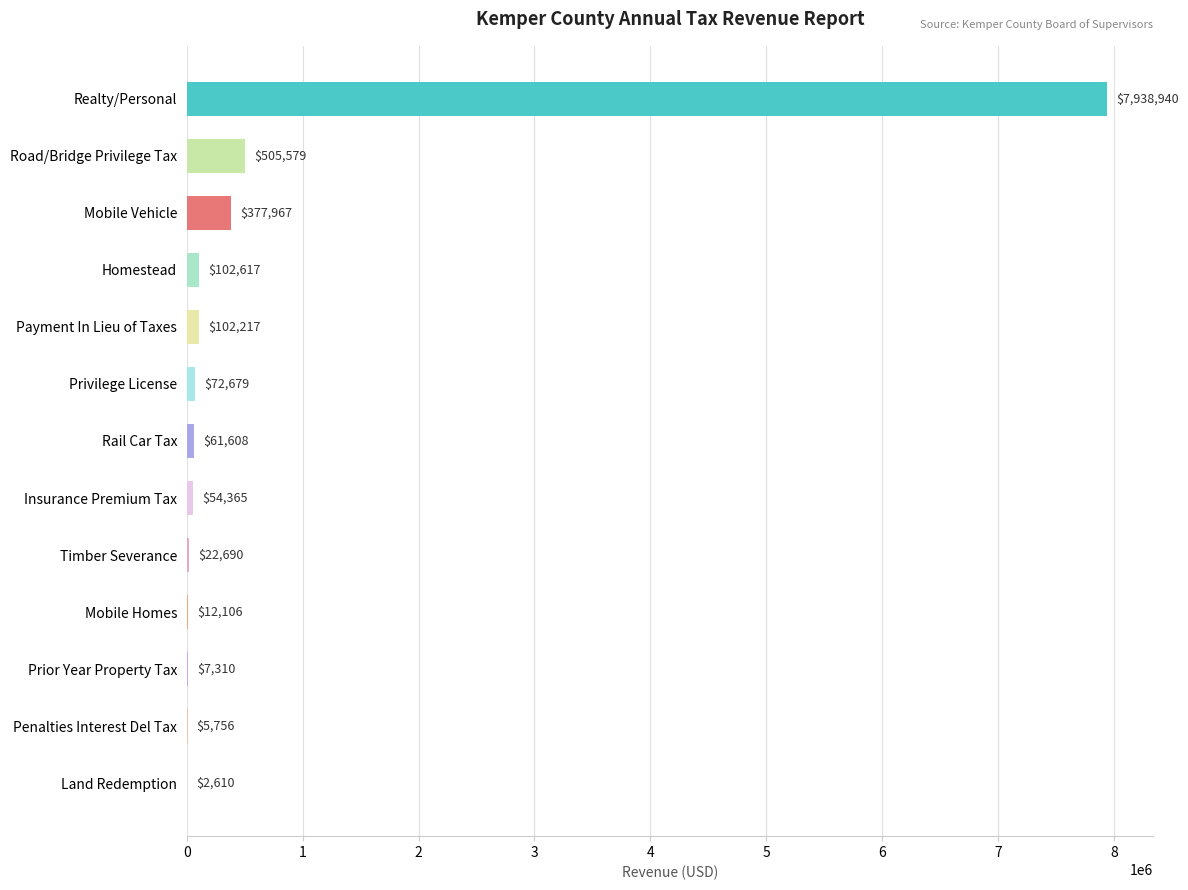

Read the value at Penalties Interest Del Tax.

5756.5